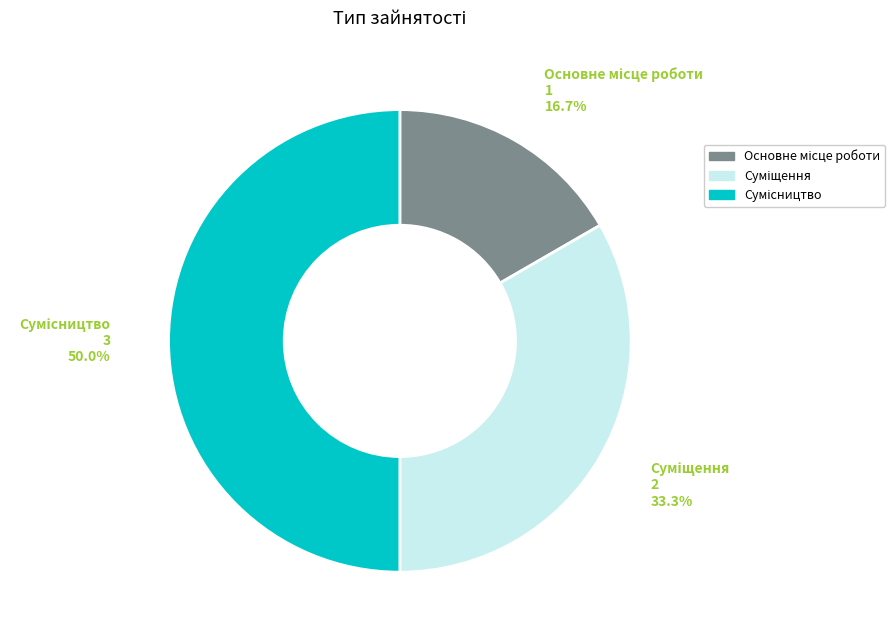

Count the number of slices in the pie.

3